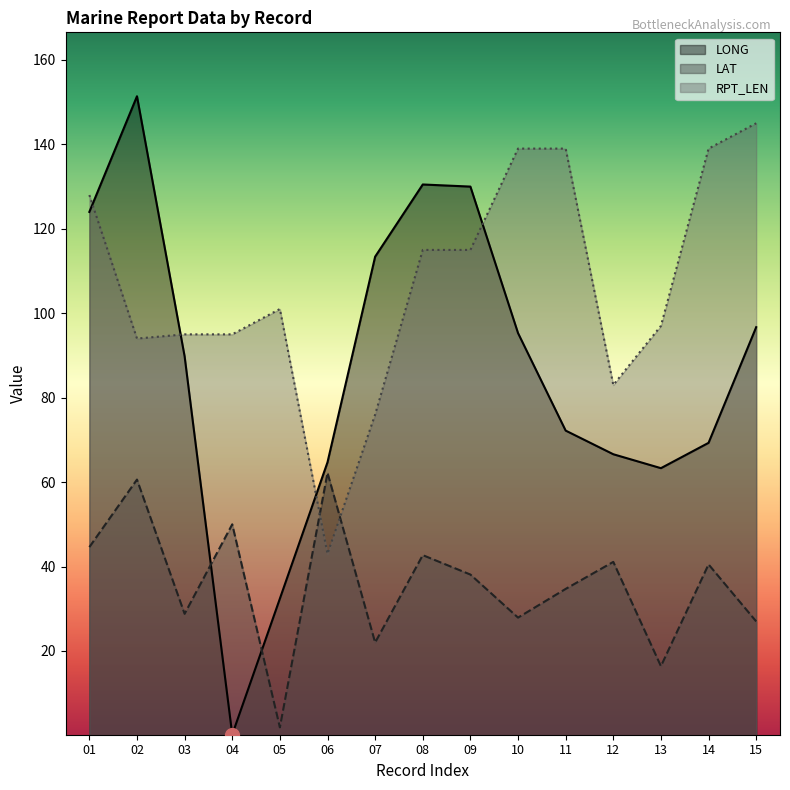

Which series has the widest spread of values?

LONG